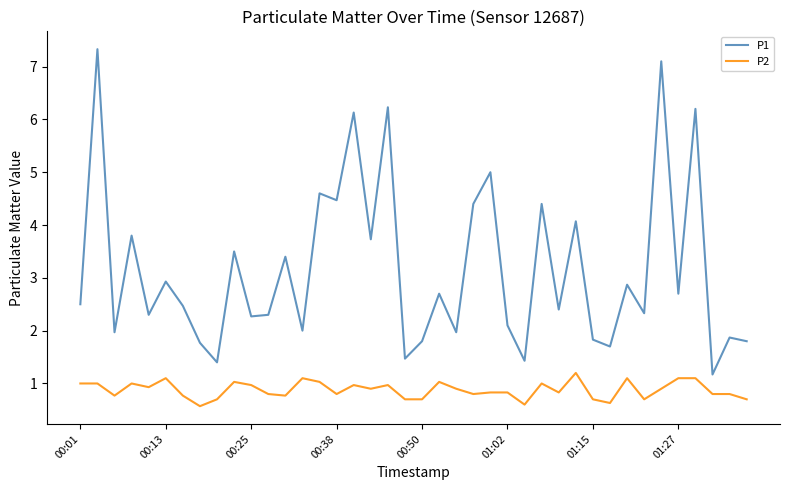

What is the minimum value shown in the chart?

0.6